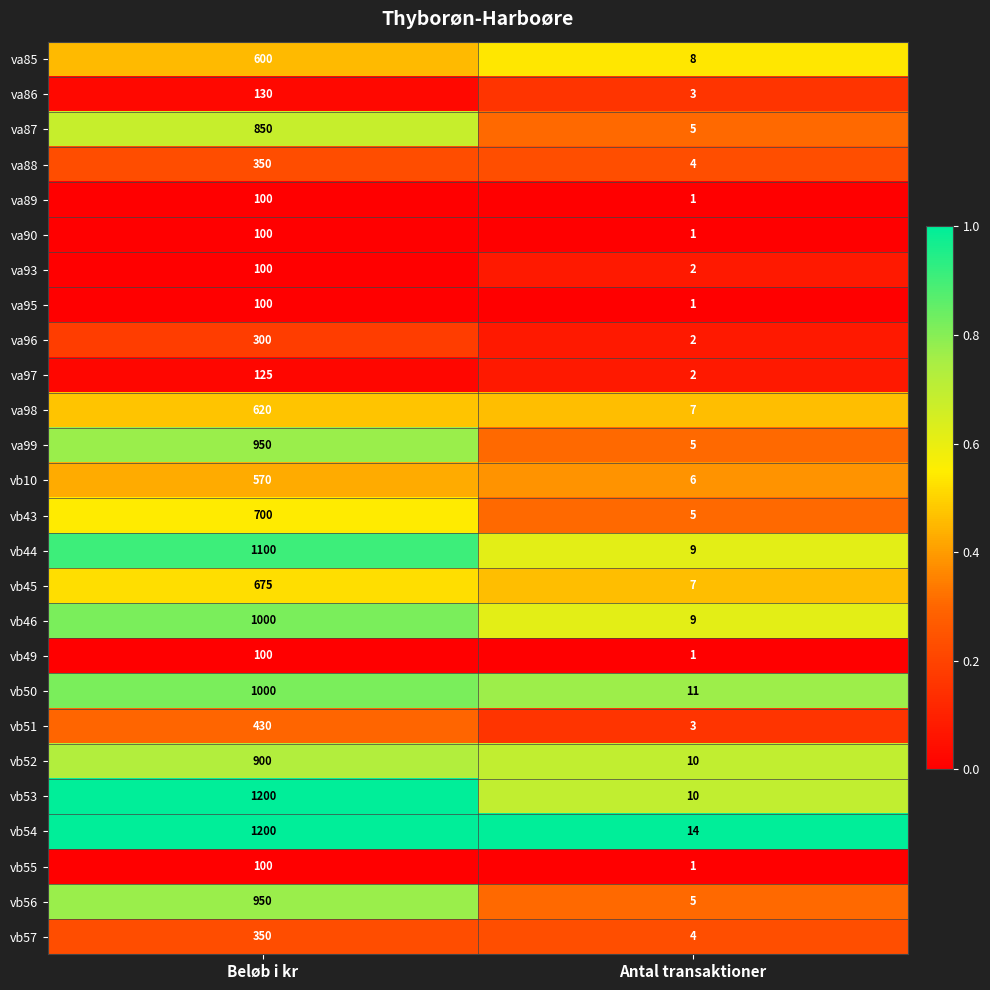

What is the difference between the vb52 values at Antal transaktioner and Beløb i kr?

890